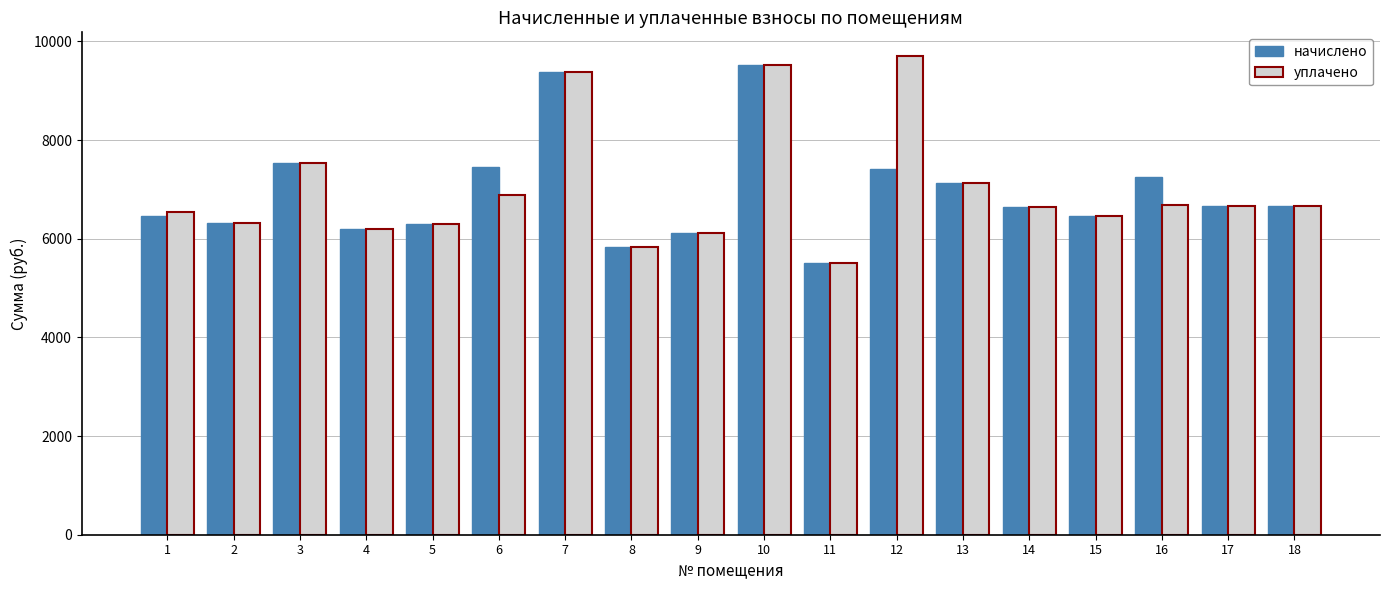

What is the difference between the maximum and minimum values in the уплачено series?

4184.4